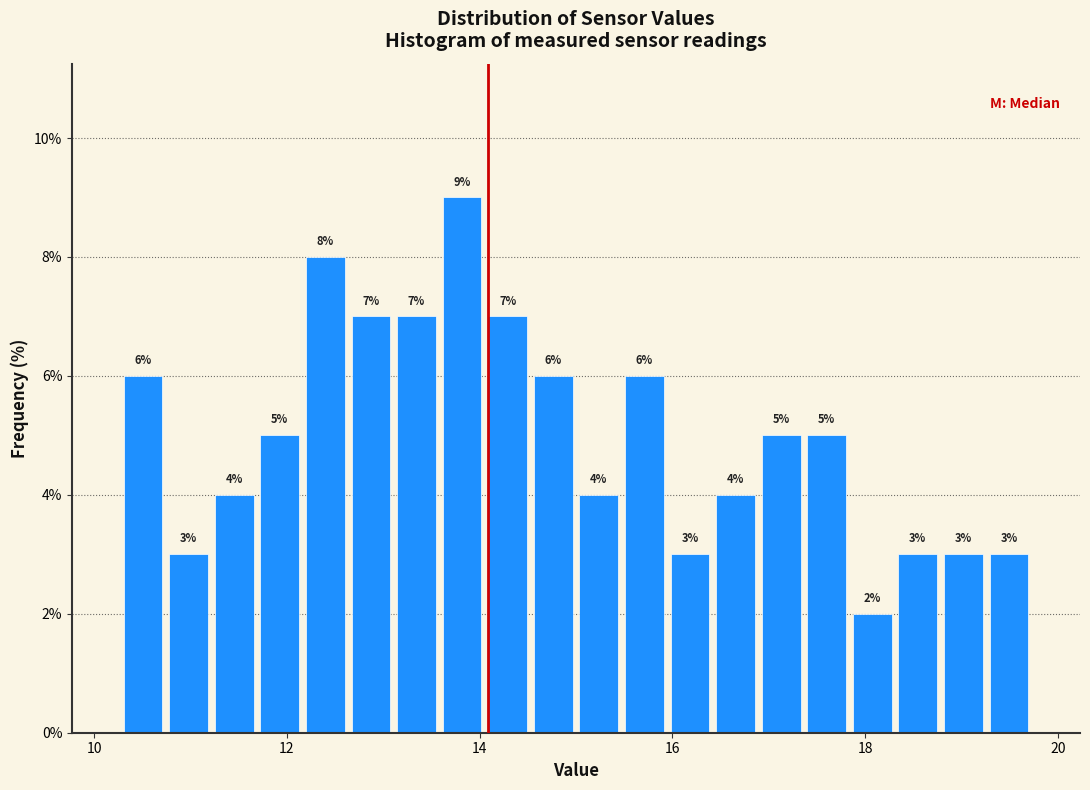

Read against the x-axis, roughly where is the centre of the tallest bar?

13.8